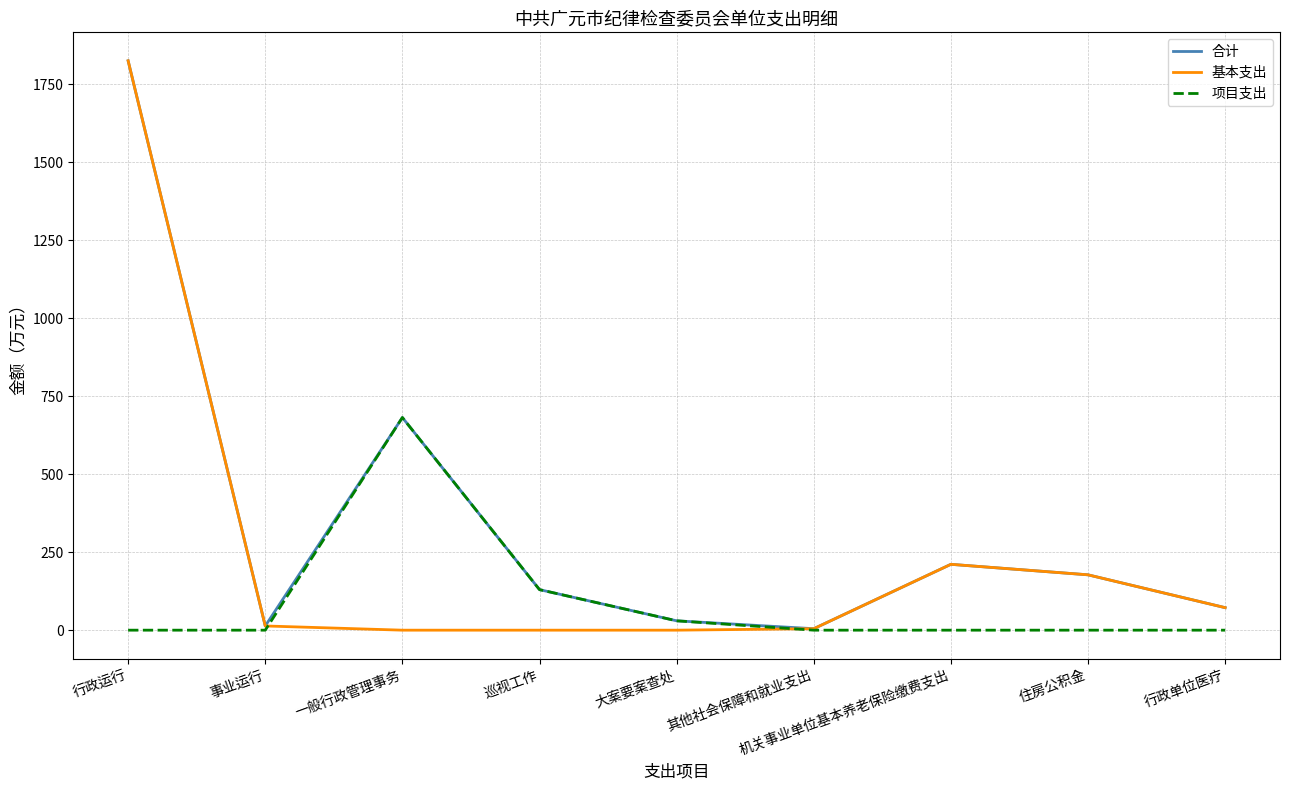

At which category is the sum across all series the highest?

行政运行